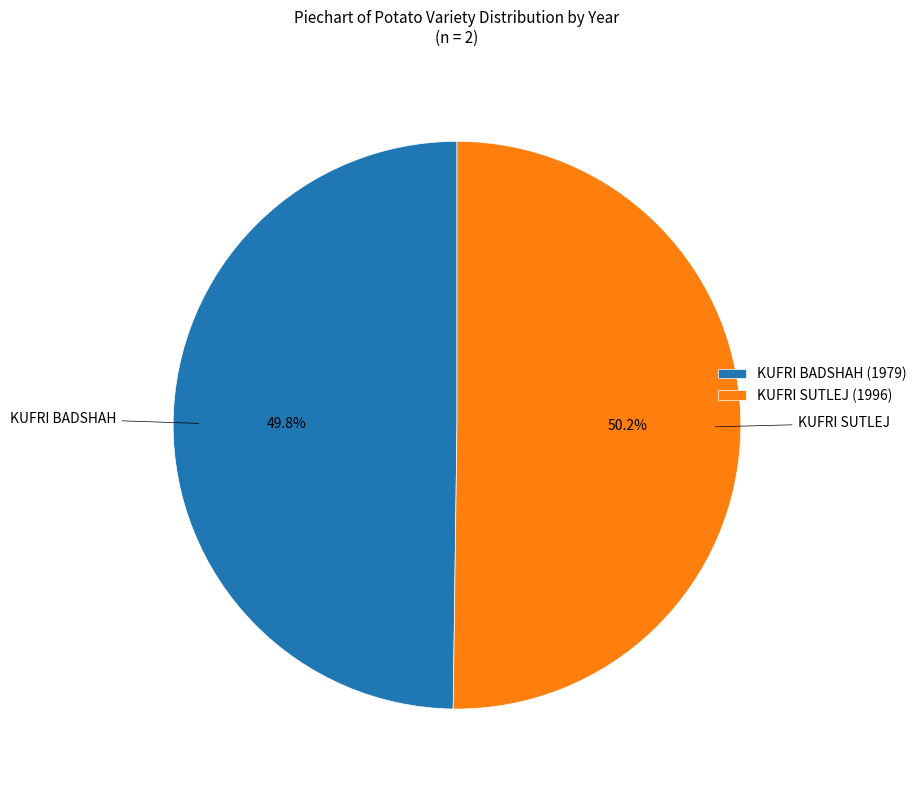

The KUFRI SUTLEJ slice represents 50% of the pie. True or false?

True